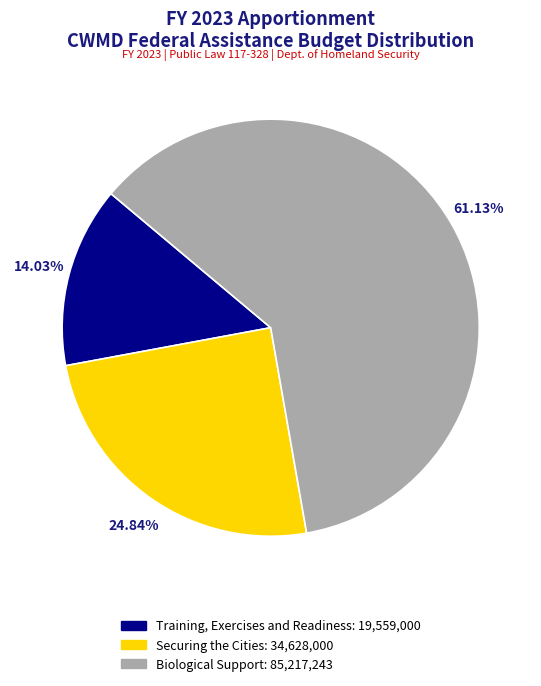

To the nearest percent, what is the average slice percentage?

33%